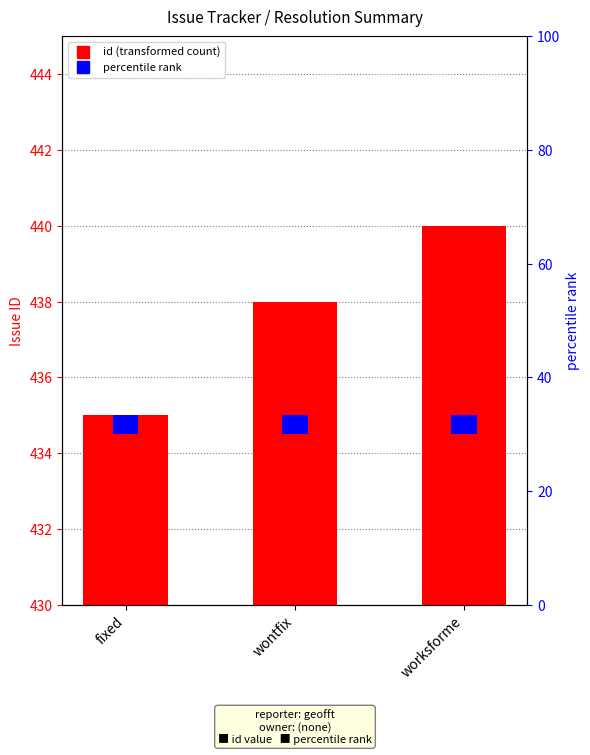

How many data points are less than 438?

1